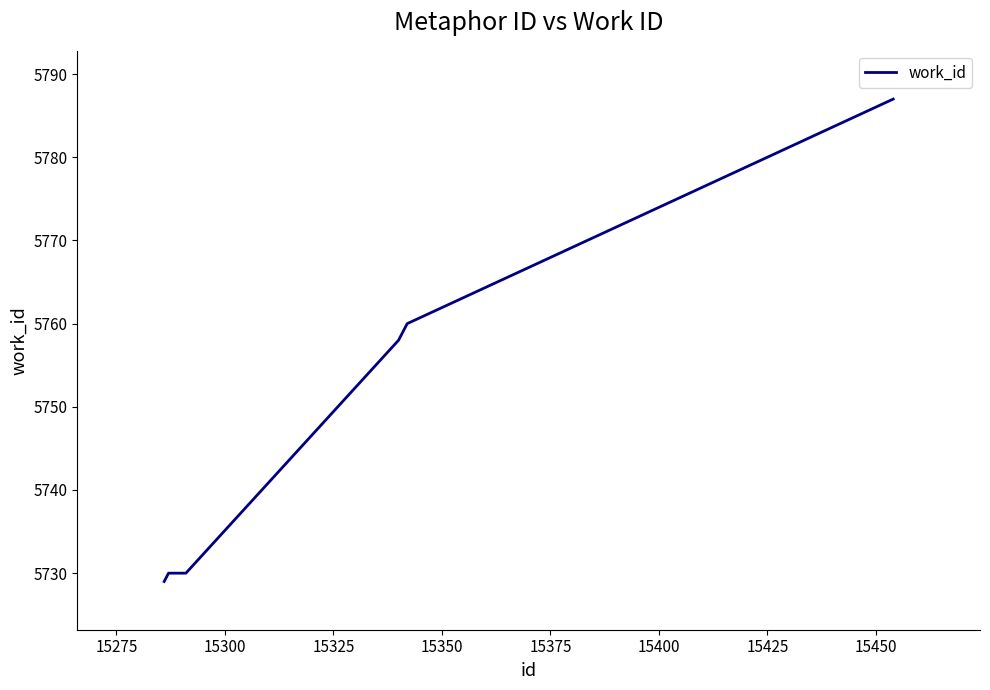

Count the number of categories in the chart.

7